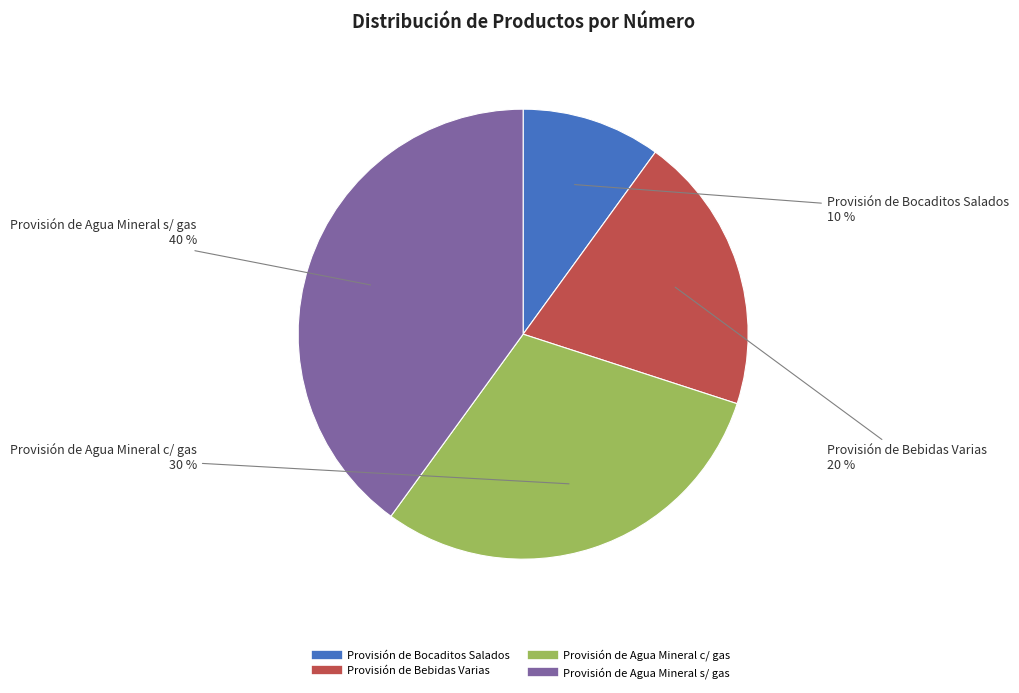

Combined, do Provisión de Bebidas Varias and Provisión de Agua Mineral s/ gas account for over 50%?

Yes